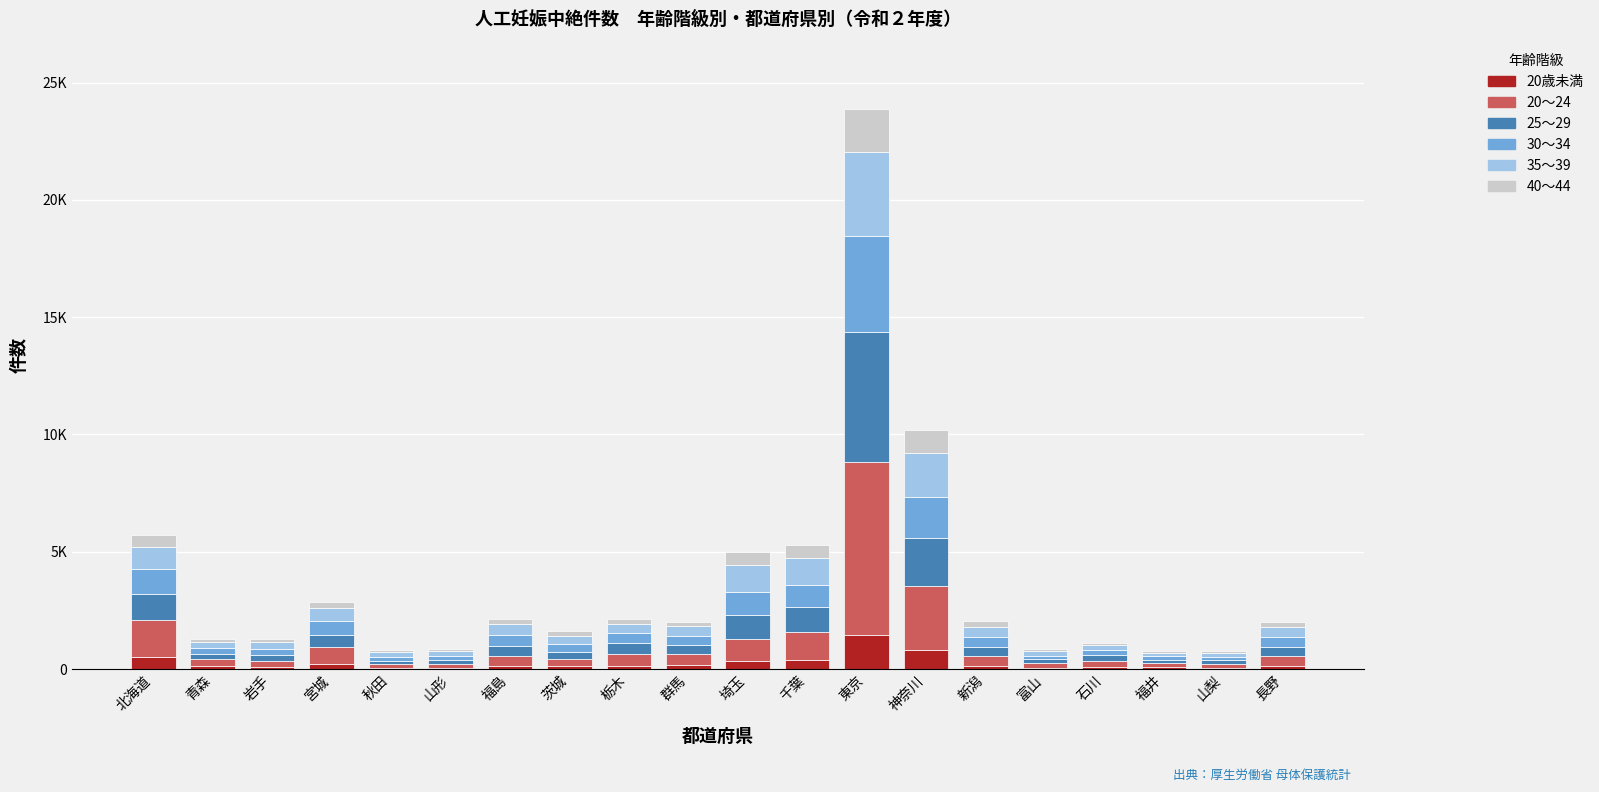

Is it true that 25～29 equals 155 at 青森?

False